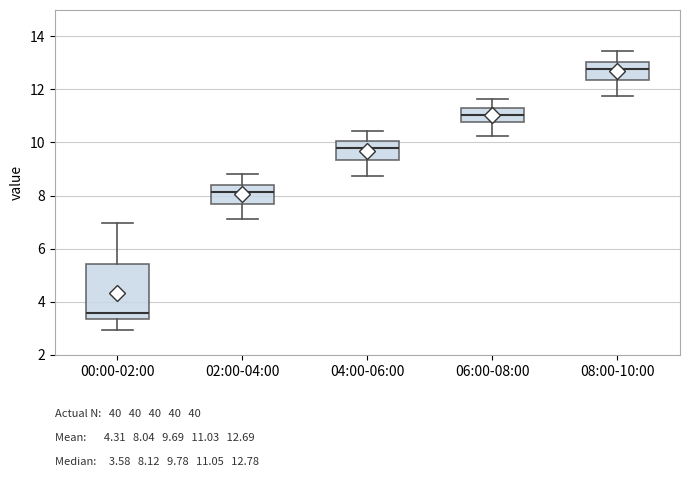

Which box's median line is the lowest?

00:00-02:00